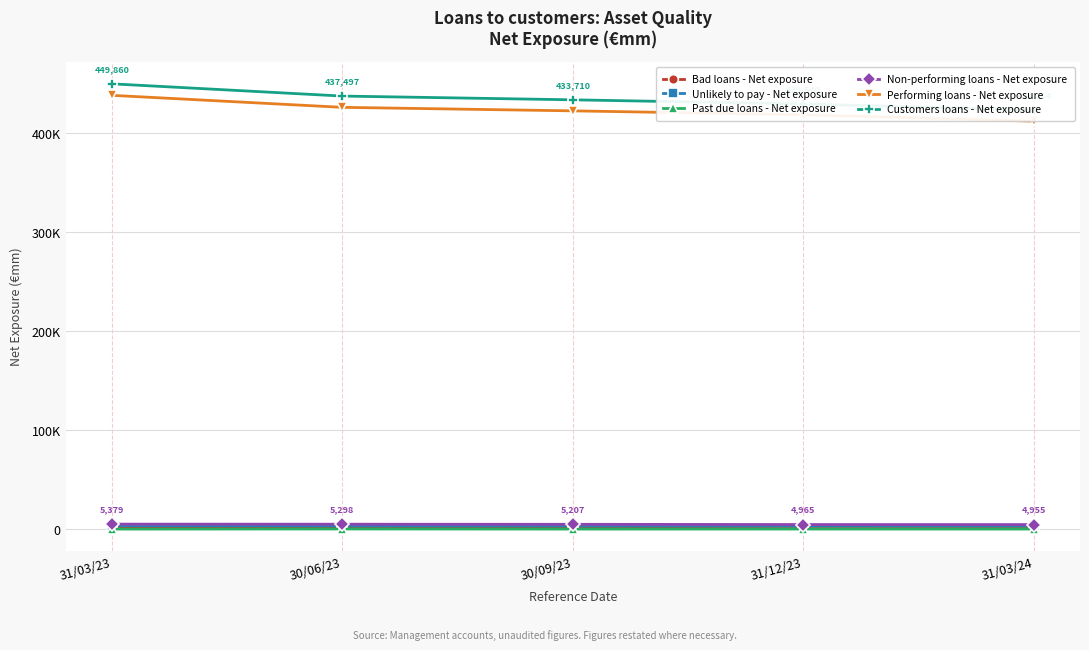

Between 30/09/23 and 30/06/23, which is larger?

30/09/23